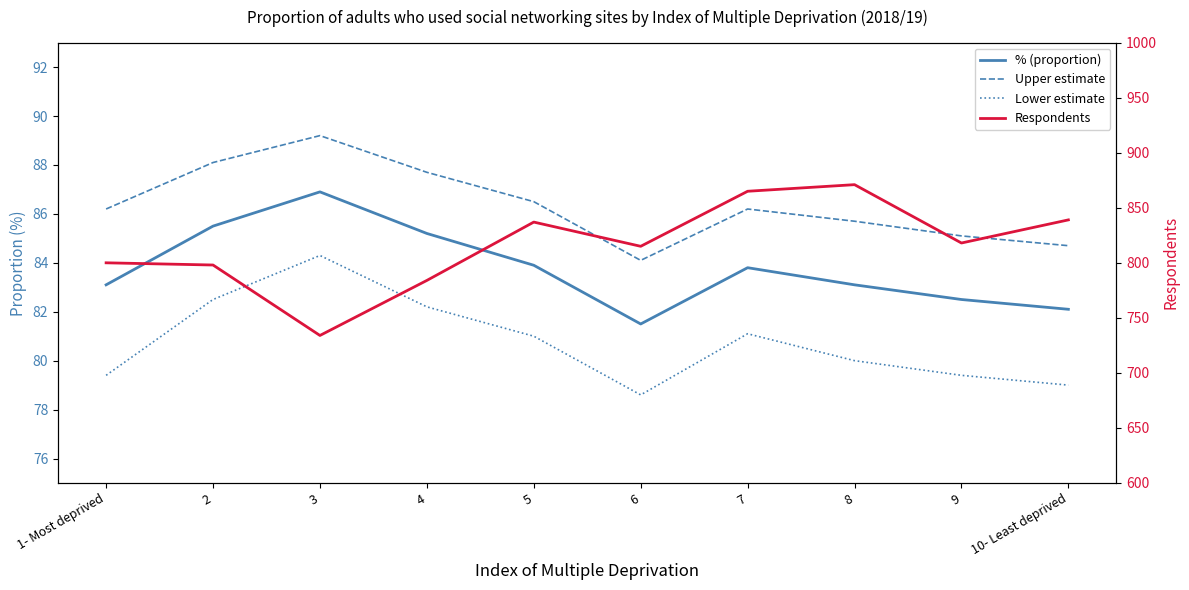

Which series has the largest total across all categories?

Respondents